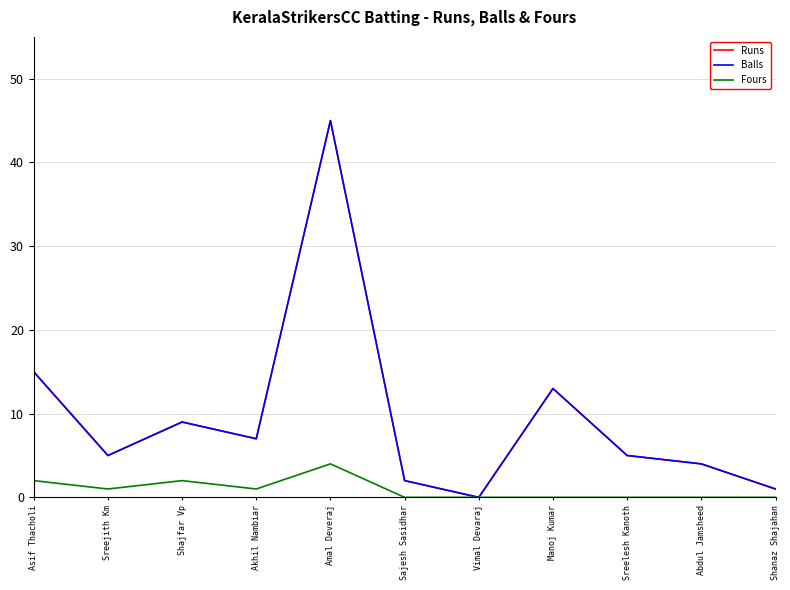

Does the chart have visible grid lines?

Yes